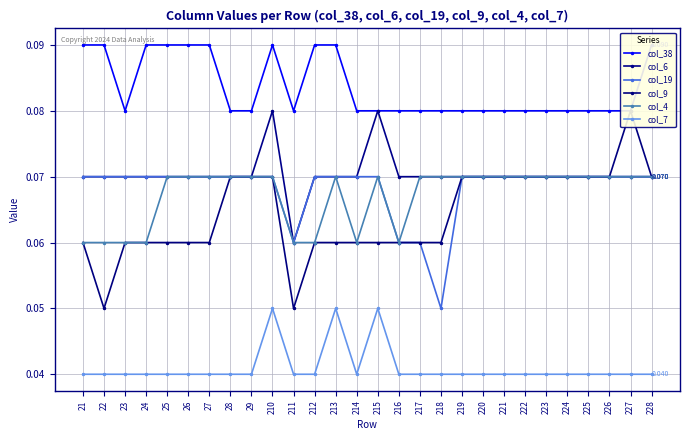

At which category does col_4 reach its first local valley?

214